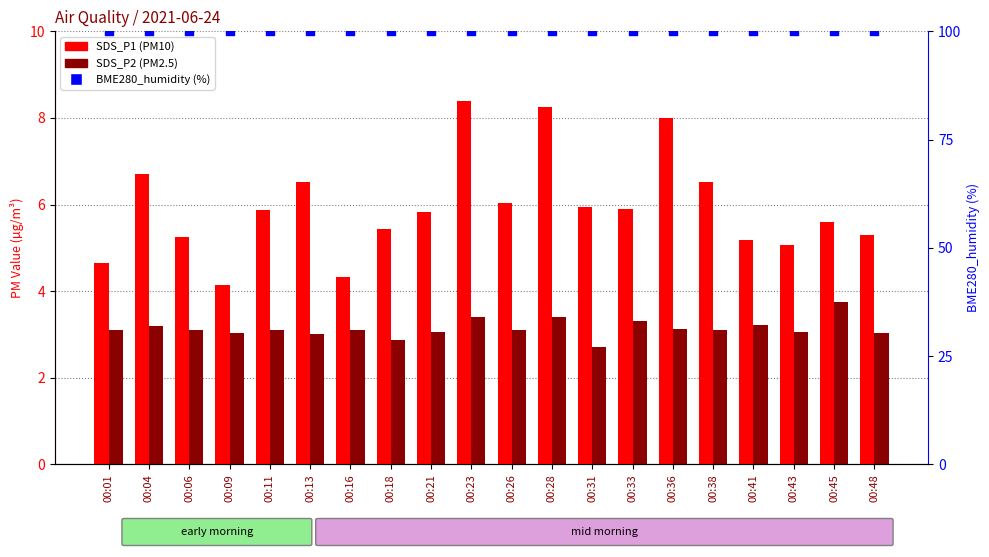

At which category is the sum across all series the highest?

00:23